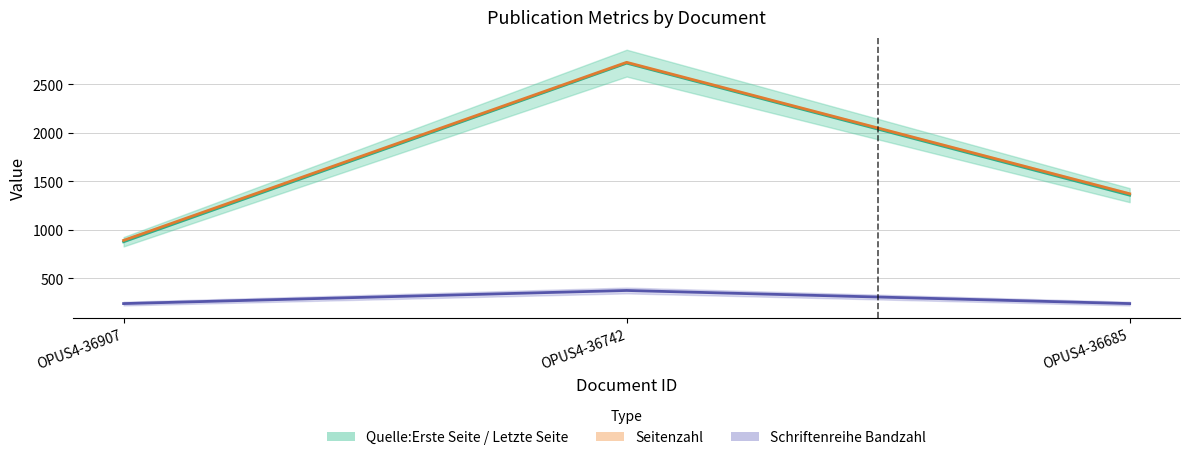

Is it true that Quelle:Letzte Seite equals 876.5 at OPUS4-36907?

True